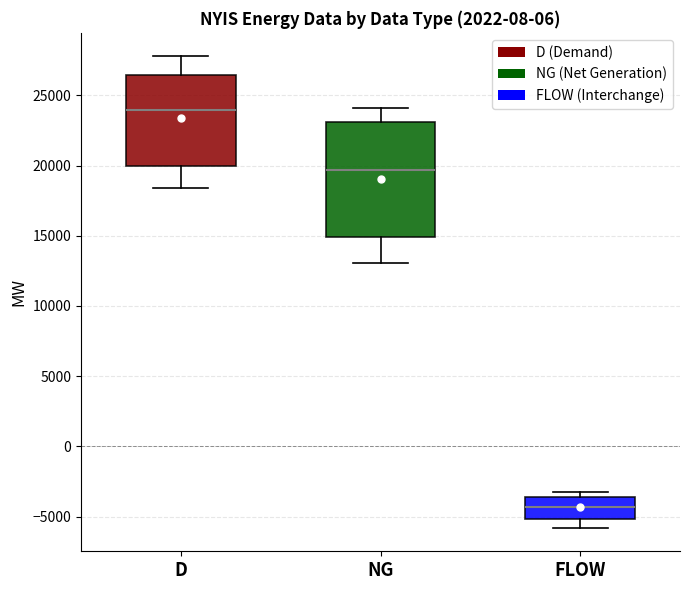

Reading left to right, transcribe this box plot: for each box, give where its median line is, the range the box spans, and where its two whiskers end, as read against the y-axis. The values are not printed on the chart, so give them approximately, as read against the axis.

D: median 24000, box 20000 to 26500, whiskers 18500 to 28000
NG: median 19500, box 15000 to 23000, whiskers 13000 to 24000
FLOW: median -4500, box -5000 to -3500, whiskers -6000 to -3000